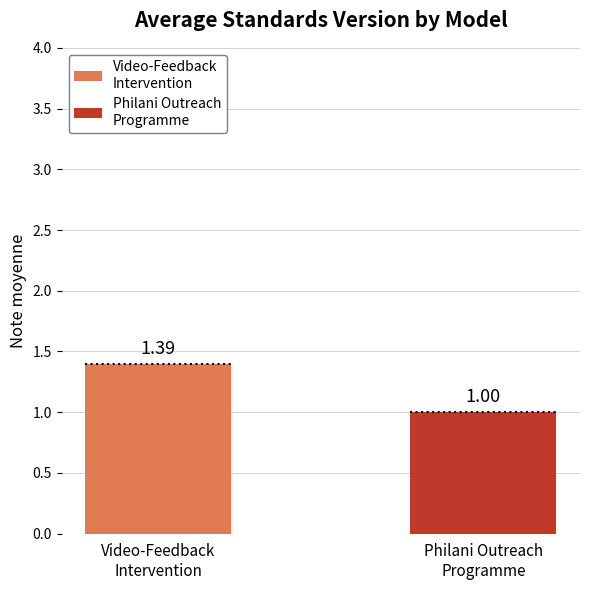

What is the minimum value shown in the chart?

1.0